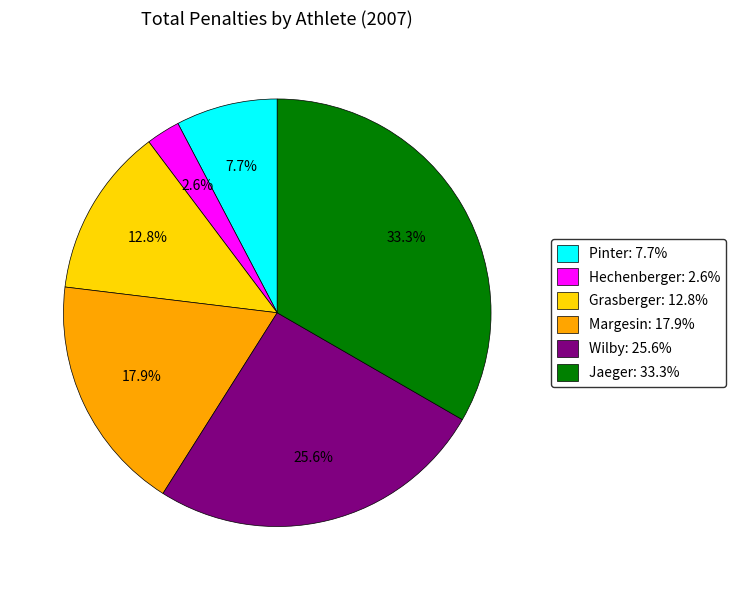

Is there a majority slice in this chart?

No